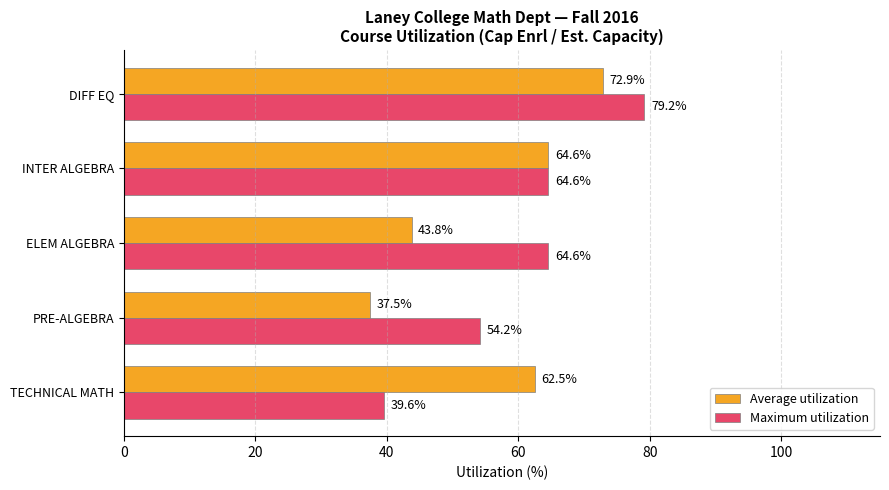

What is the lowest value of the Maximum utilization series?

39.6